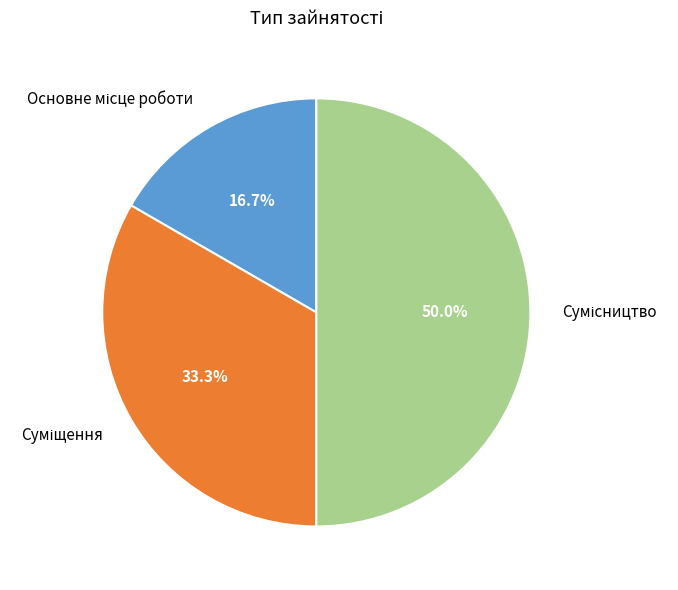

How many slices are in this pie chart?

3